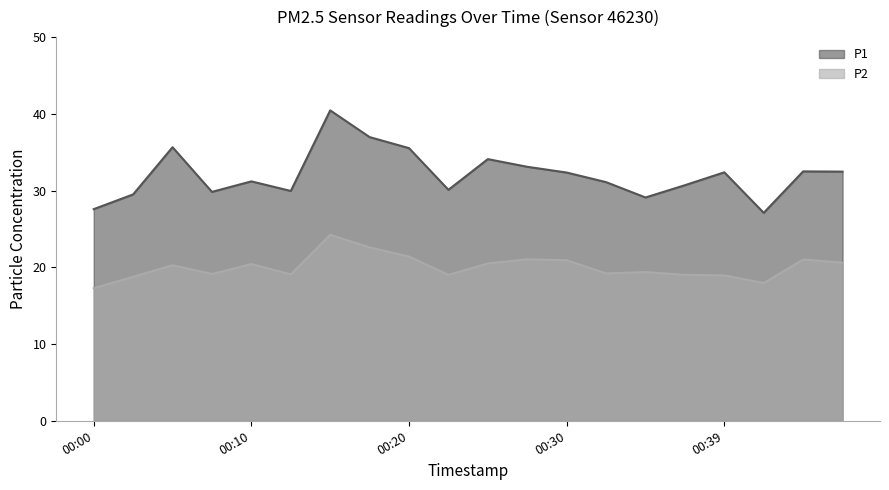

What is the spread (max minus min) of values at 00:42?

9.2